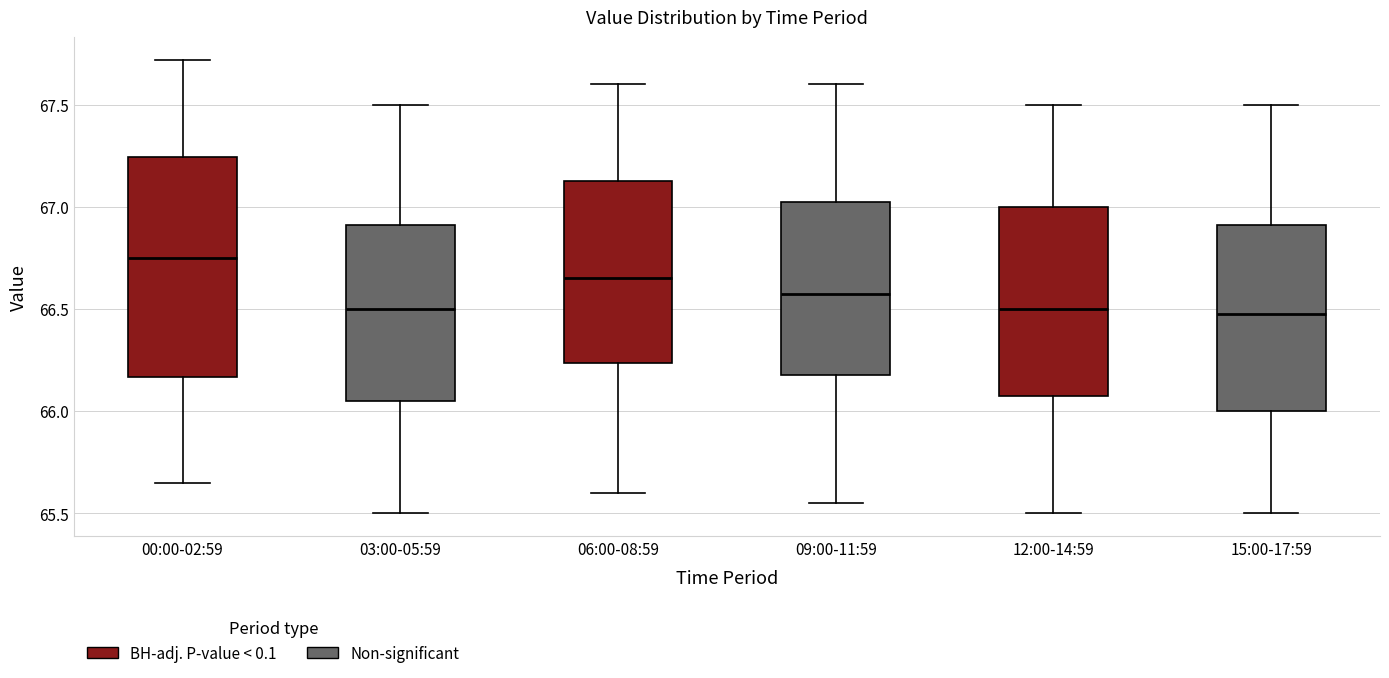

Where does the upper whisker of the box for 00:00-02:59 end on the y-axis? The values are not printed on the chart, so give them approximately, as read against the axis.

67.70